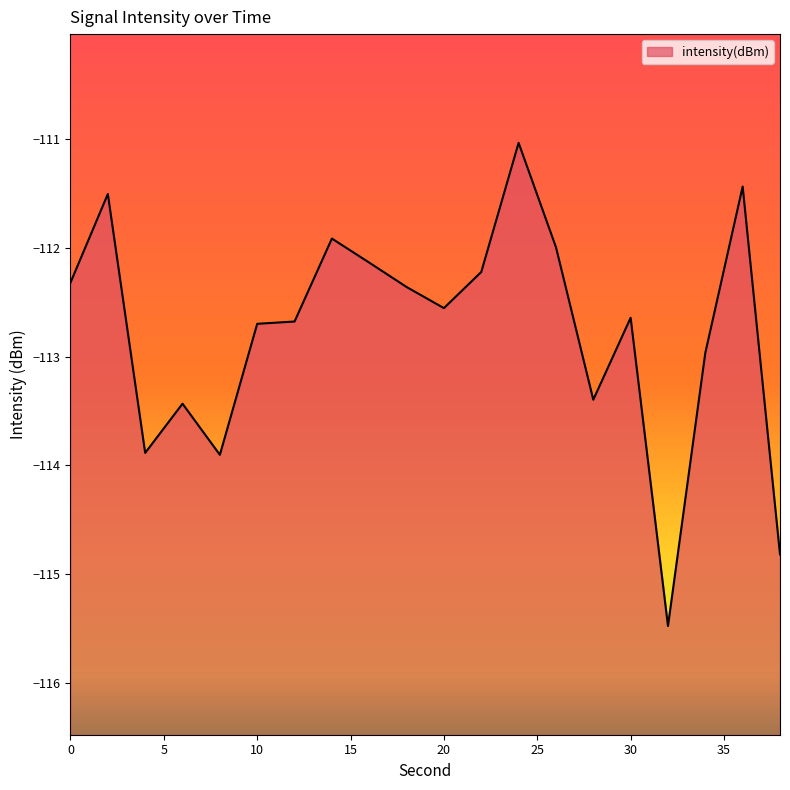

Rank the categories by value from highest to lowest.

24, 36, 2, 14, 26, 16, 22, 0, 18, 20, 30, 12, 10, 34, 28, 6, 4, 8, 38, 32